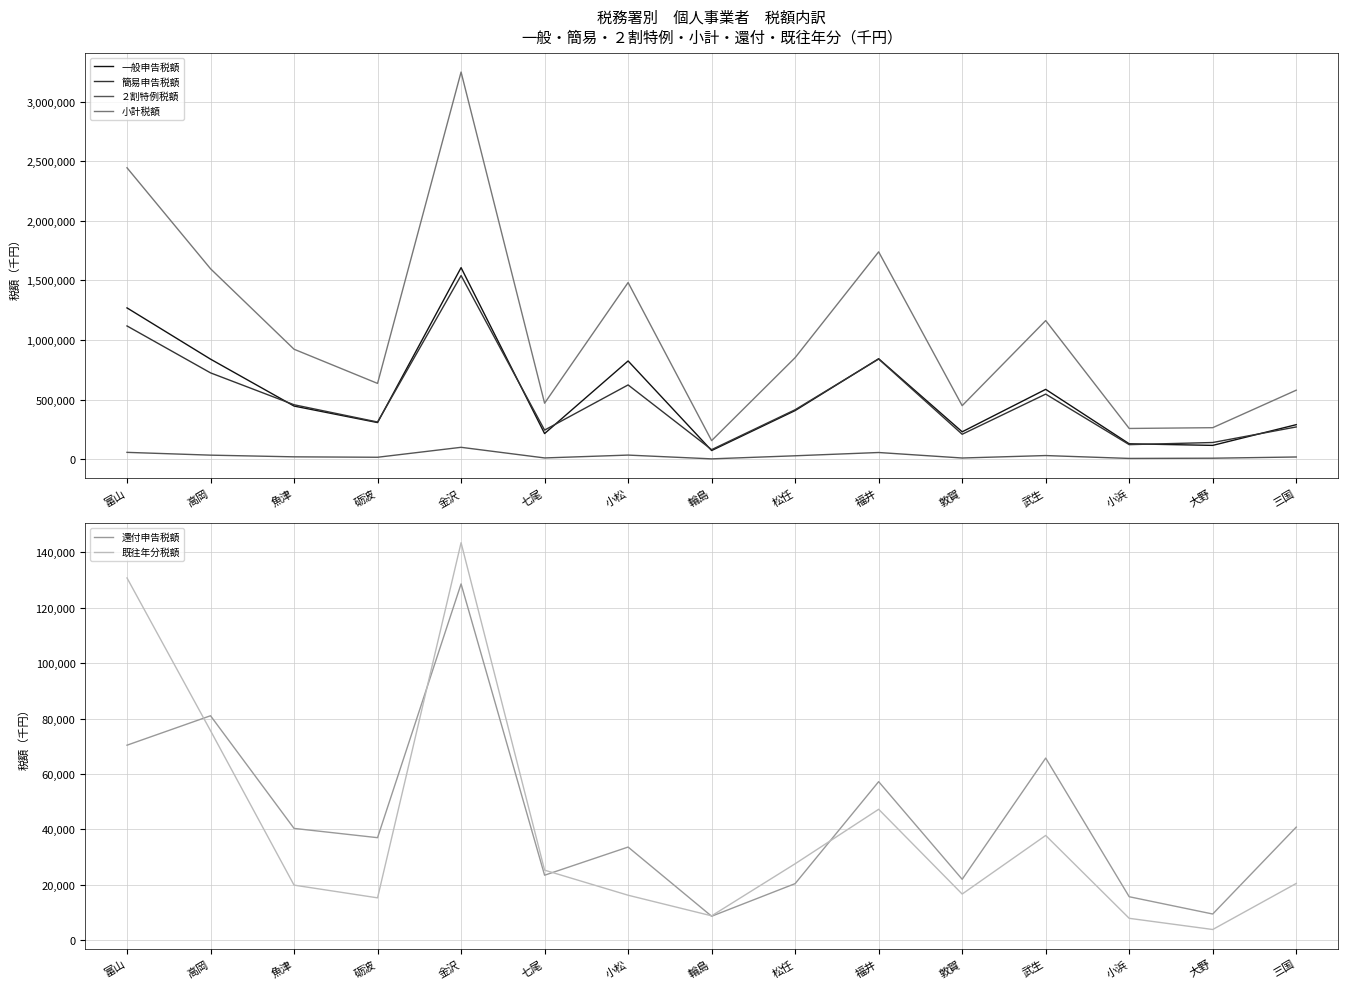

Where is the first local minimum for 一般申告税額?

砺波